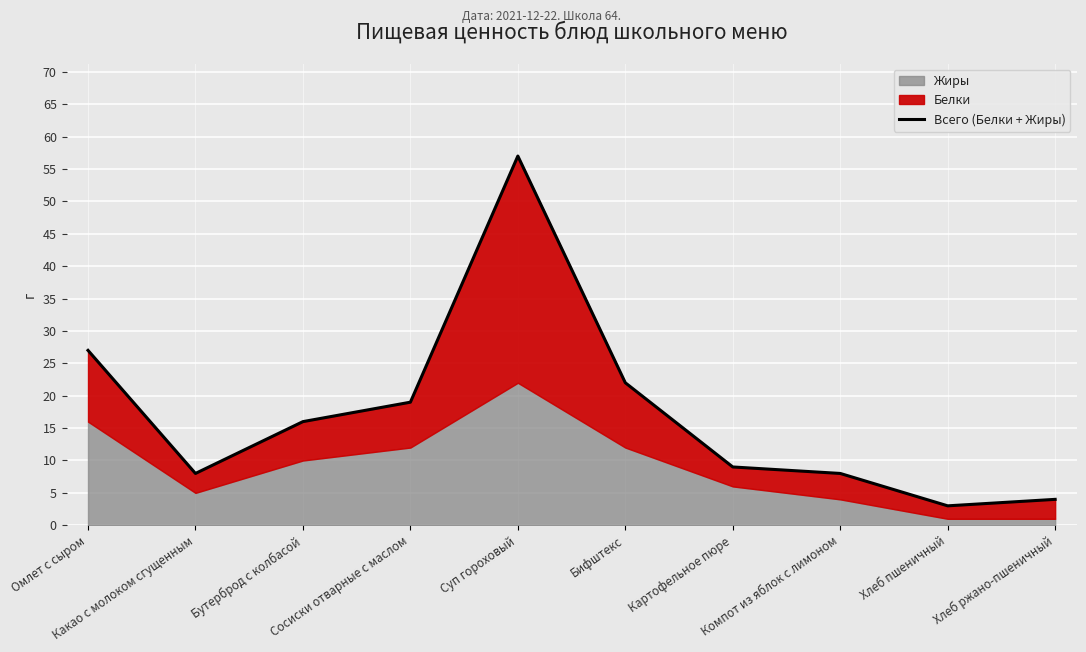

What is the average value?

17